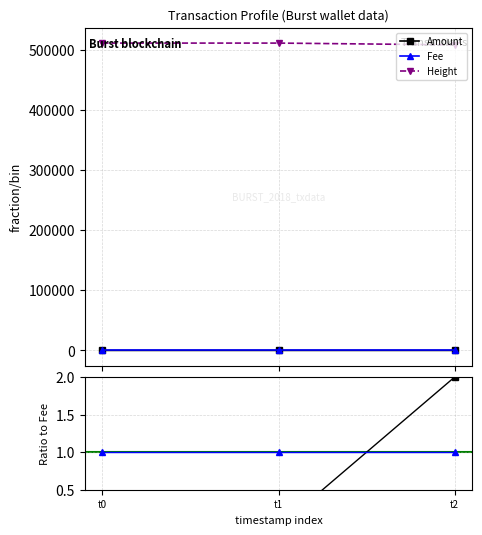

The value of Amount at t2 is 1. True or false?

False